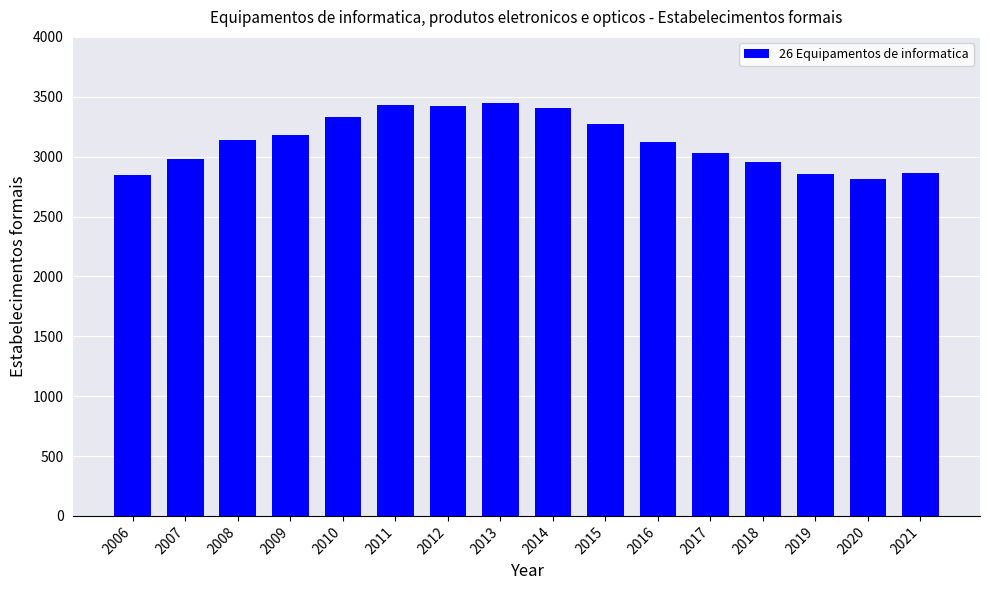

What is the smallest value displayed?

2815